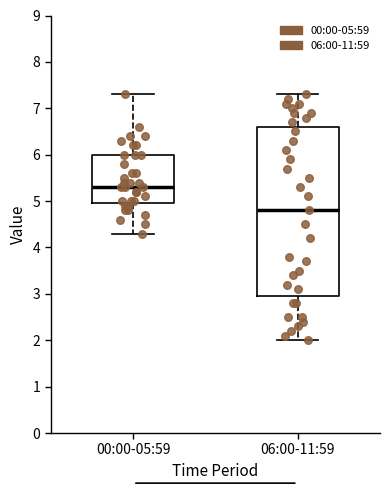

Which box is the tallest, from its lower edge to its upper edge?

06:00-11:59